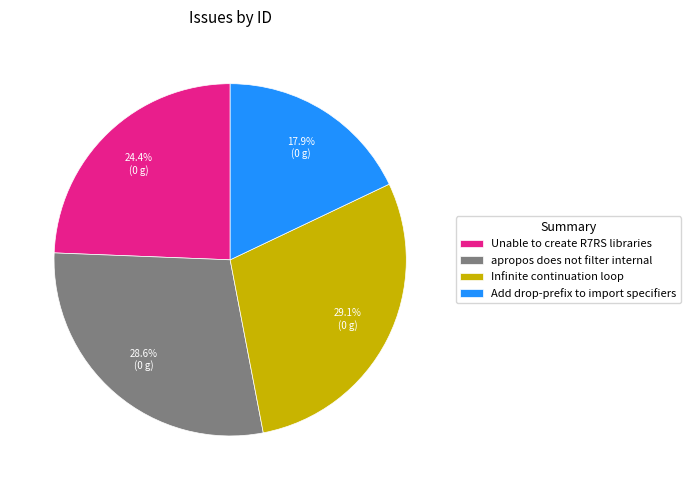

Is there a majority slice in this chart?

No